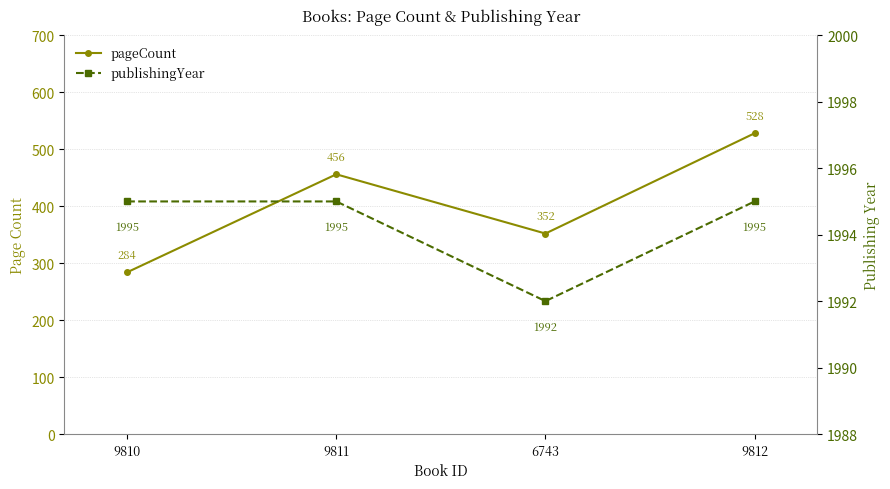

Where is the first local minimum for publishingYear?

6743